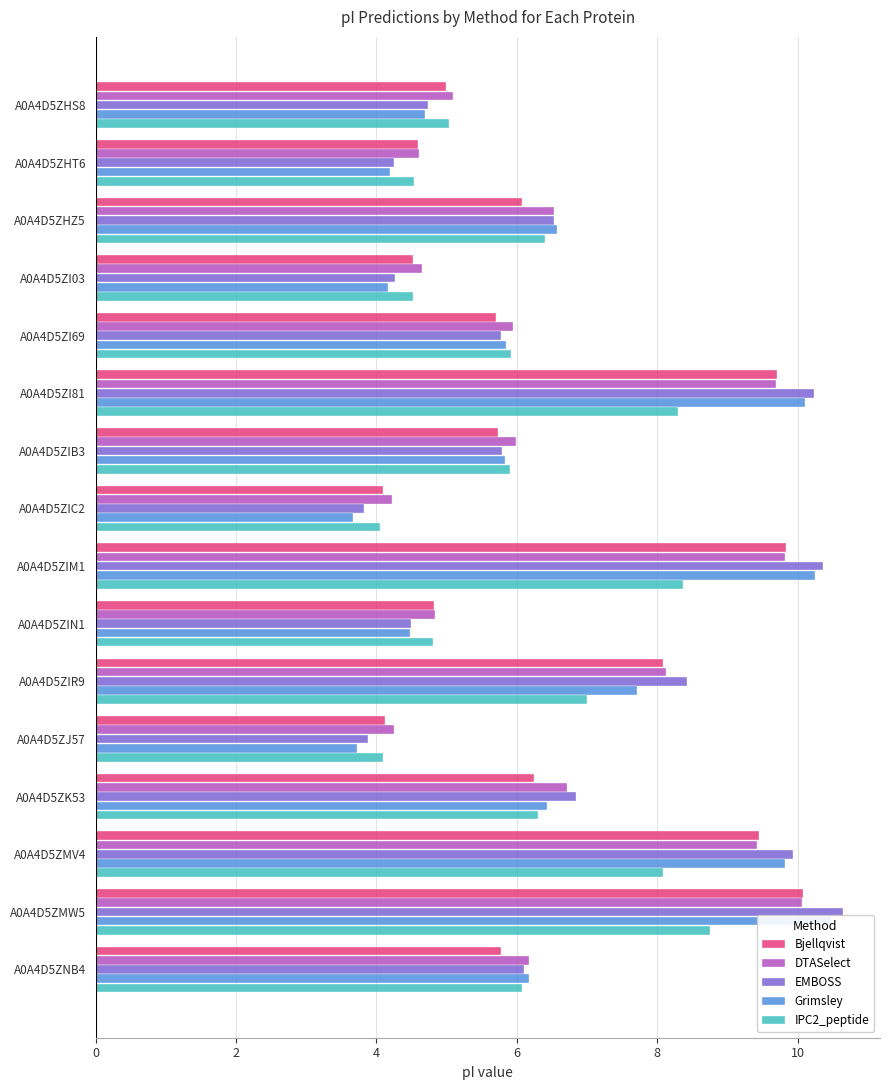

Are the bars horizontal?

Yes